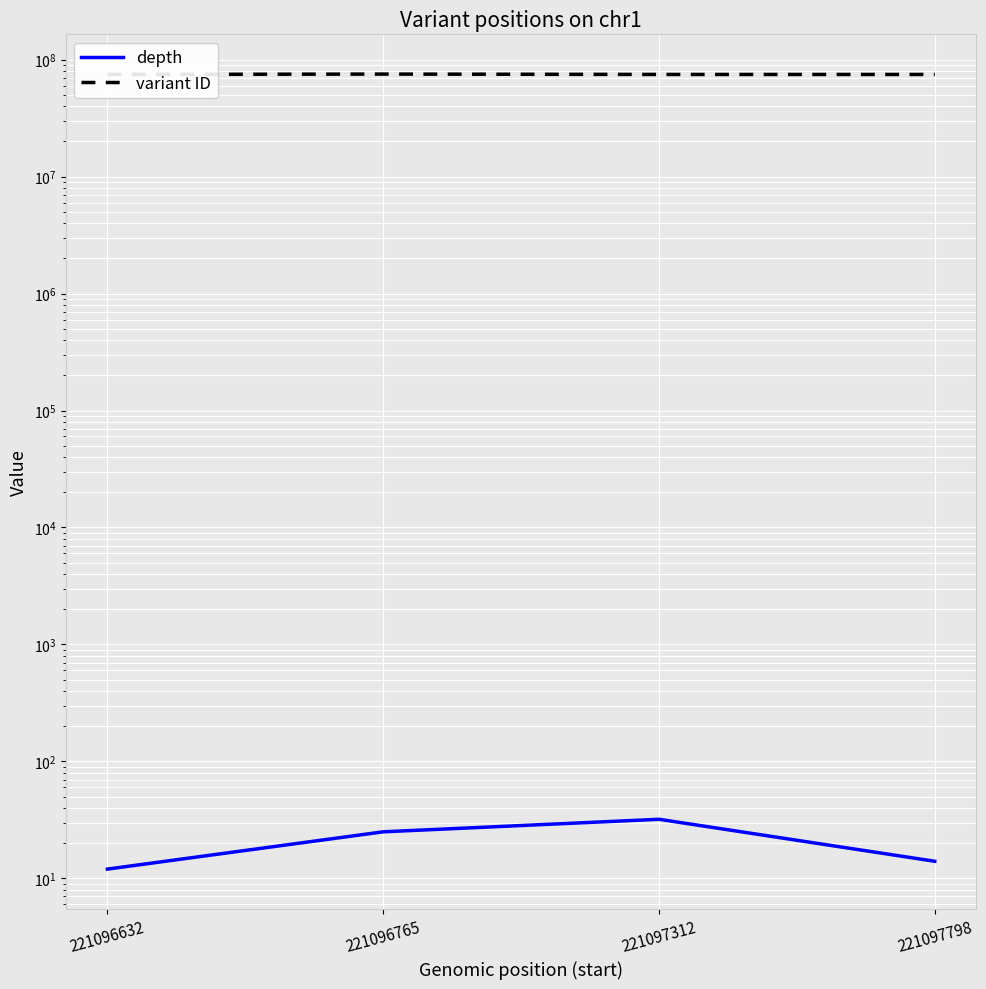

Which category has the lowest value across all series?

221096632